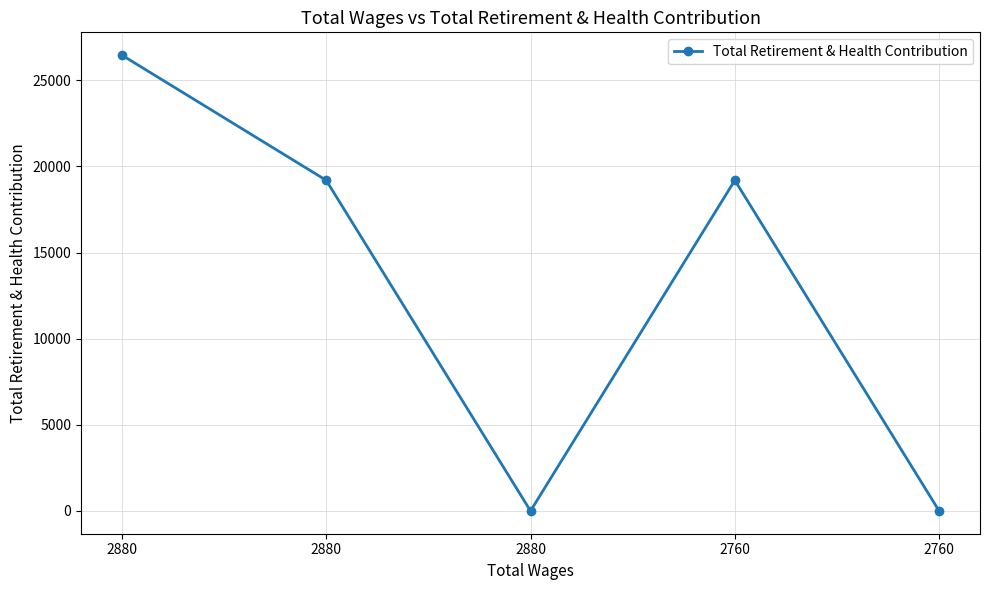

Reading left to right, what are all the values shown in this chart?

2880=26461	2880=19194	2880=0	2760=19194	2760=0